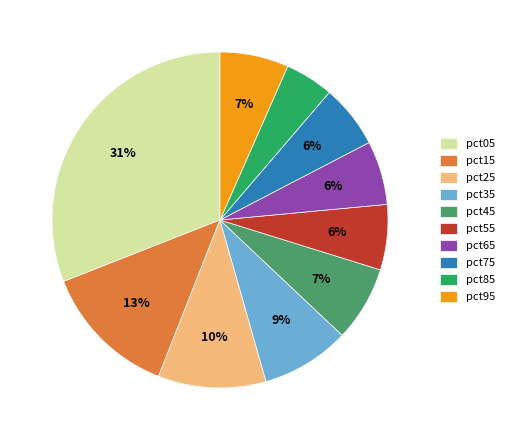

What percentage is the pct95 slice, to the nearest percent?

7%